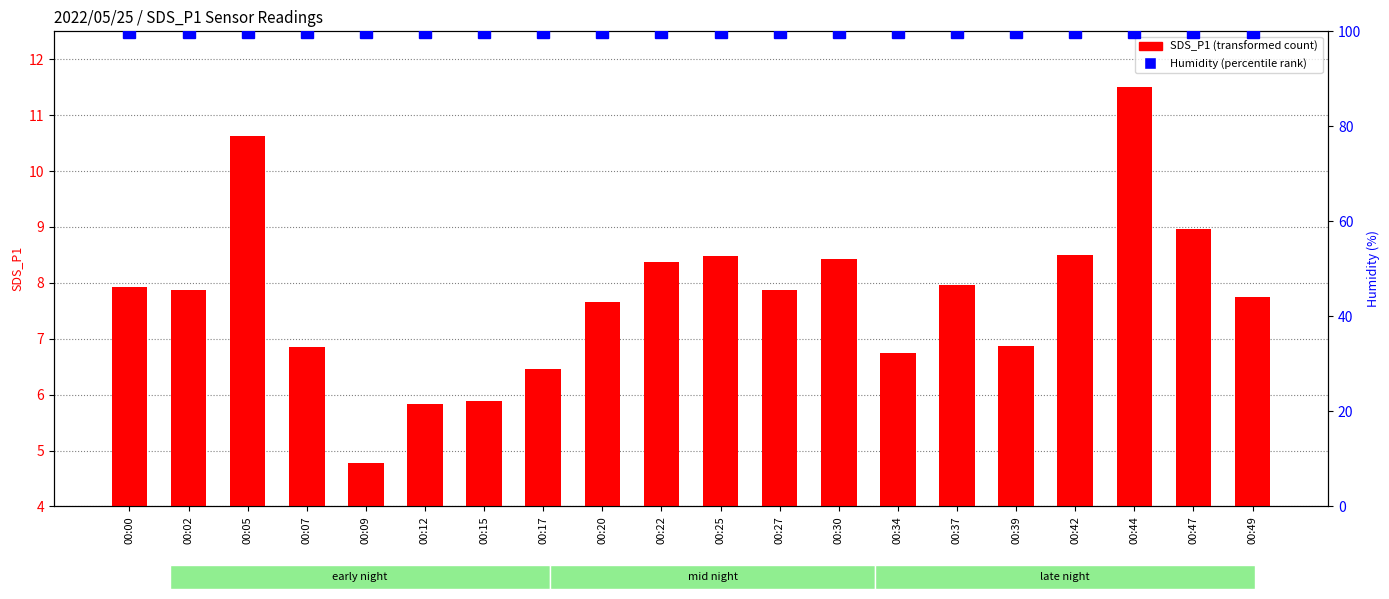

What is the greatest value displayed?

99.9